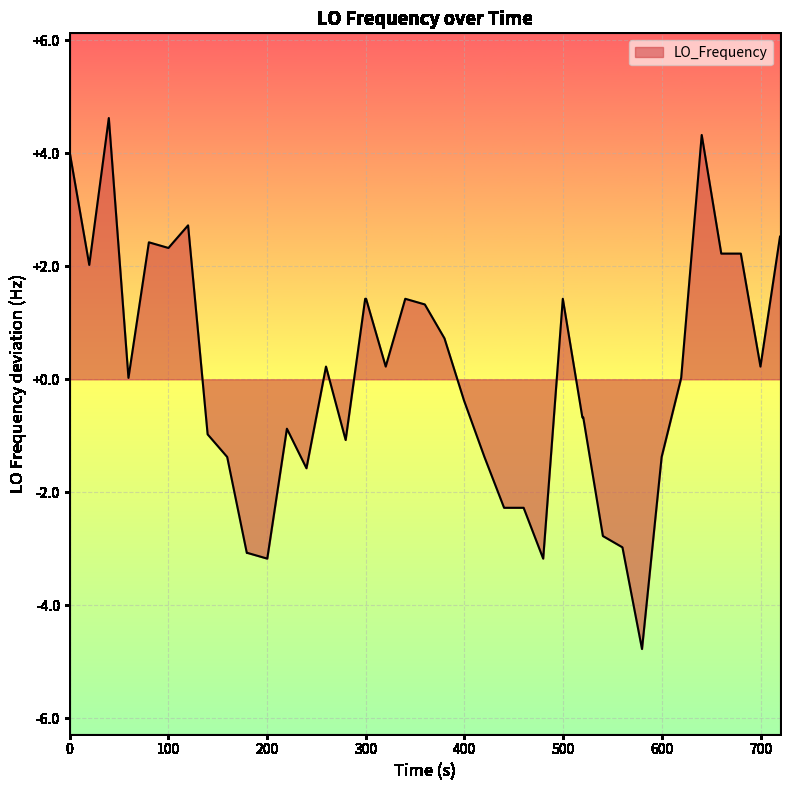

What is the difference between the maximum and minimum values?

9.4